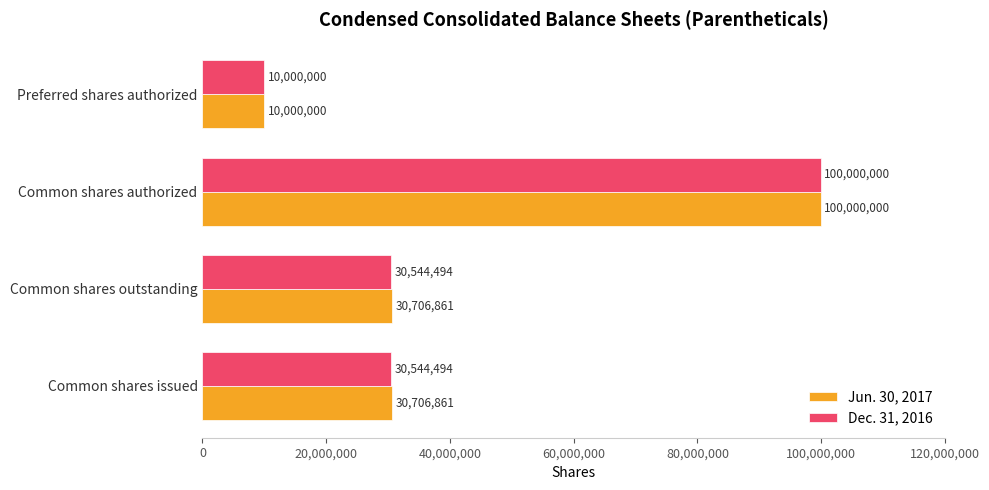

True or false: Dec. 31, 2016 has a value of 6428892 at Common shares issued.

False